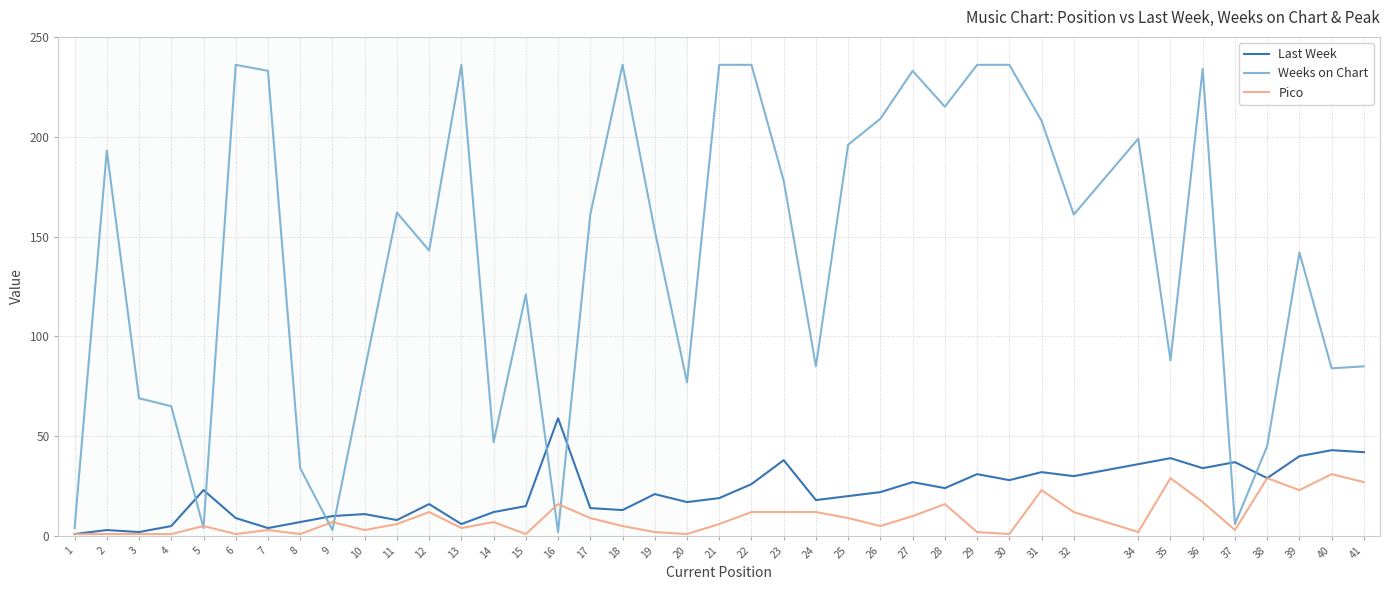

How many lines are shown in the chart?

3